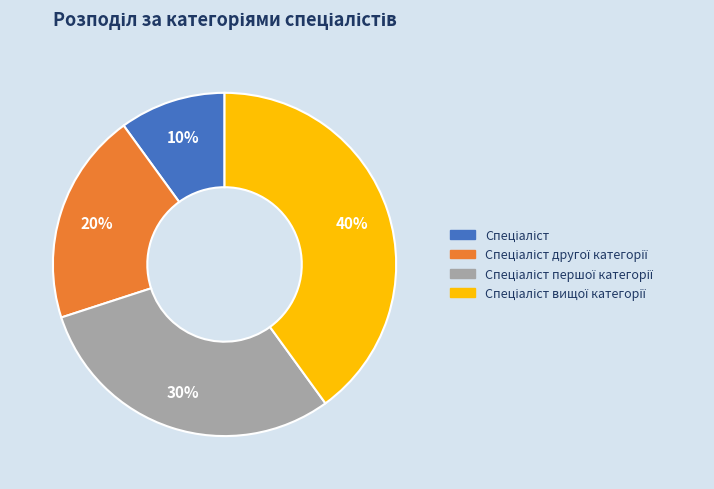

To the nearest percent, what is the difference between the largest and smallest slice percentages?

30%